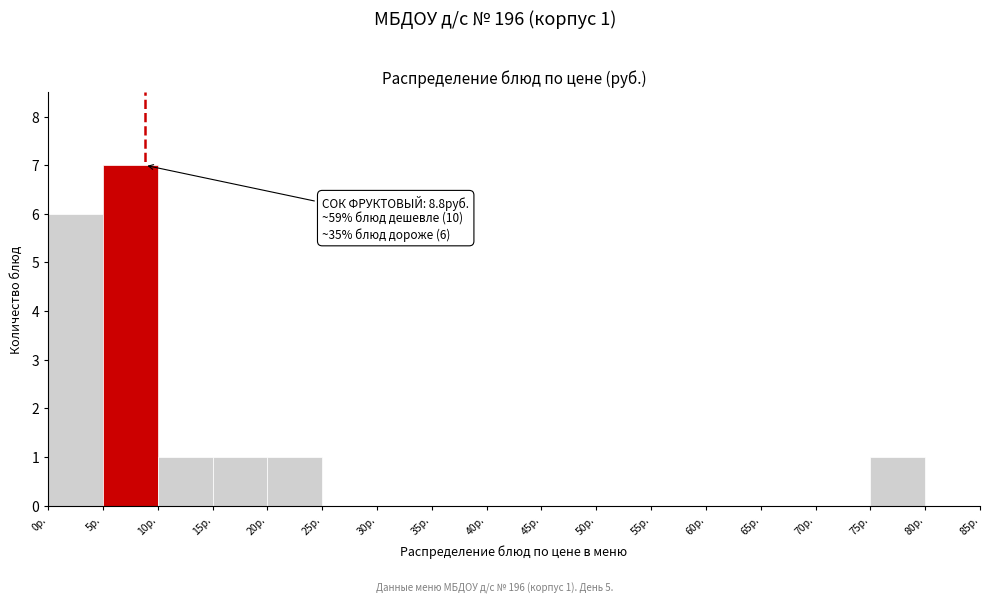

Which range on the x-axis has the tallest bar?

5 to 10